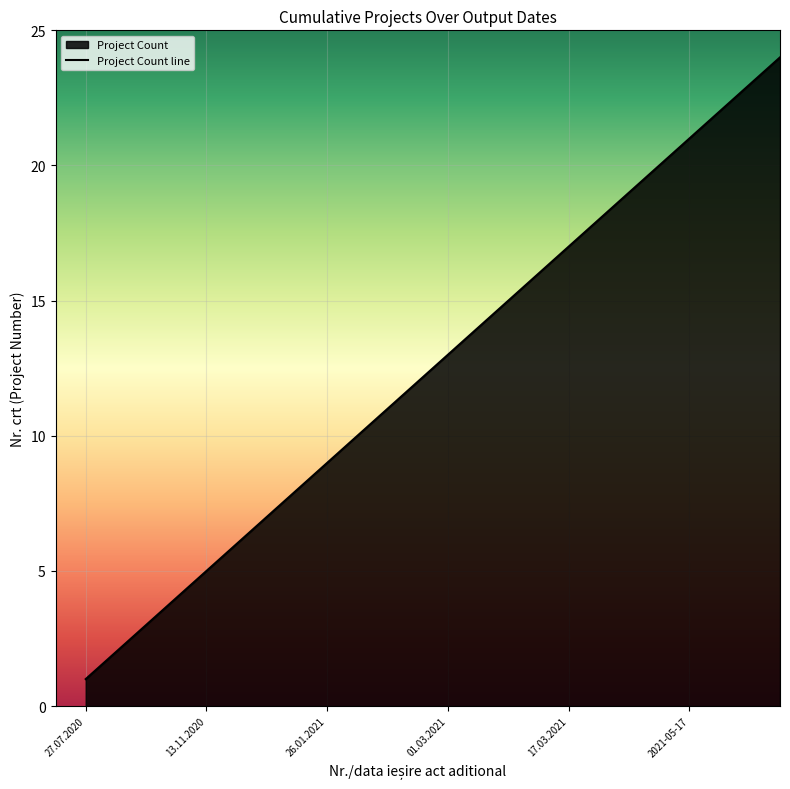

What is the greatest value displayed?

24